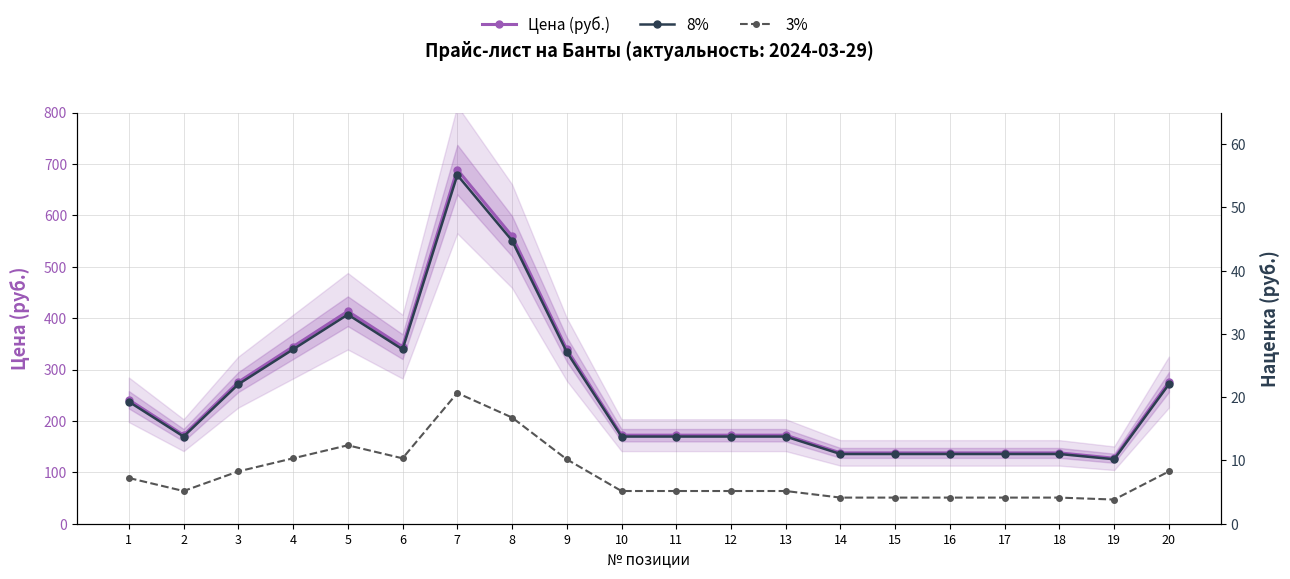

At which label does 3% reach its peak?

7